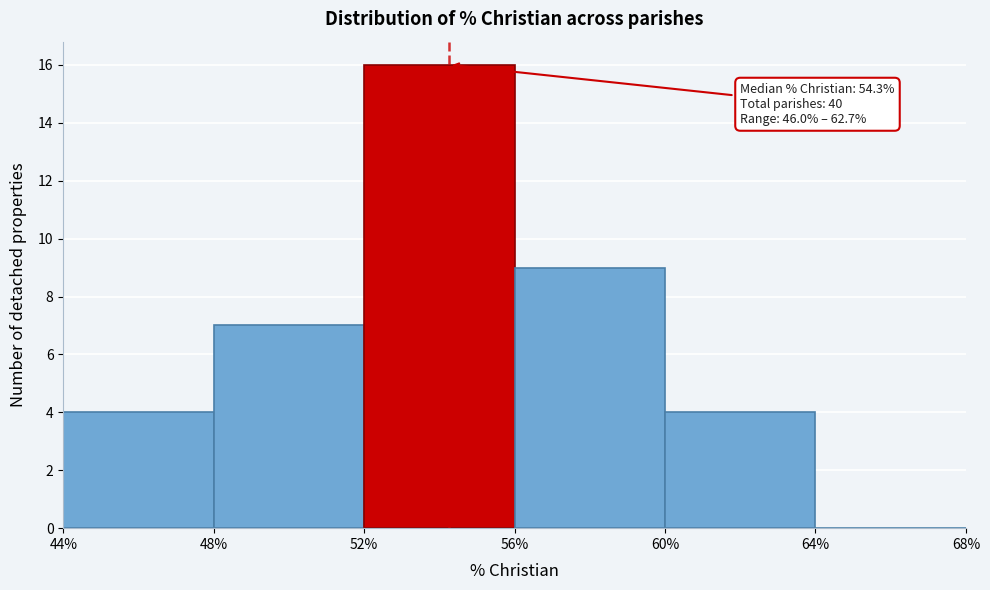

Over which range of the x-axis is the bar tallest?

52% to 56%